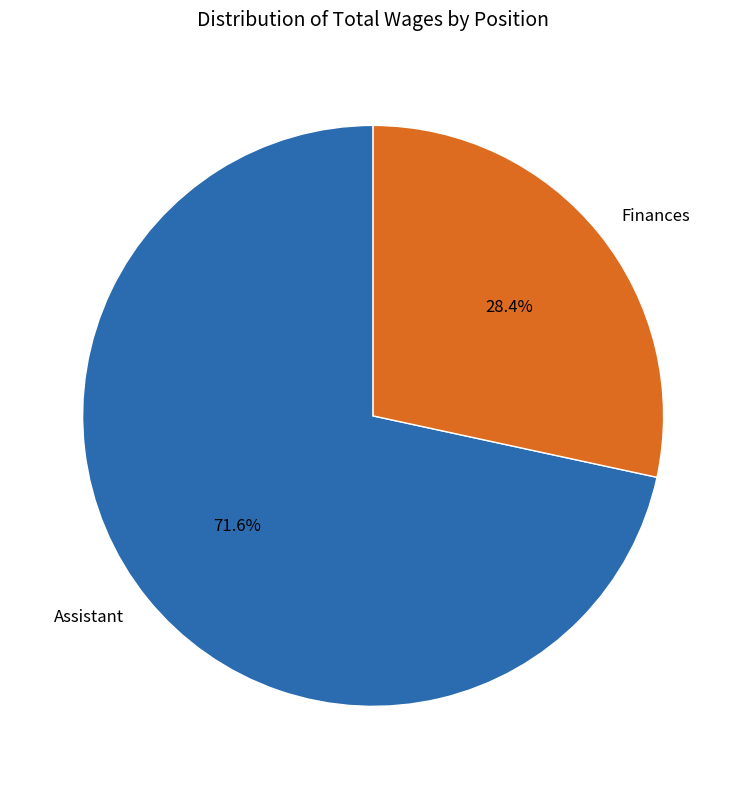

What percentage is NOT represented by Finances?

71.6%